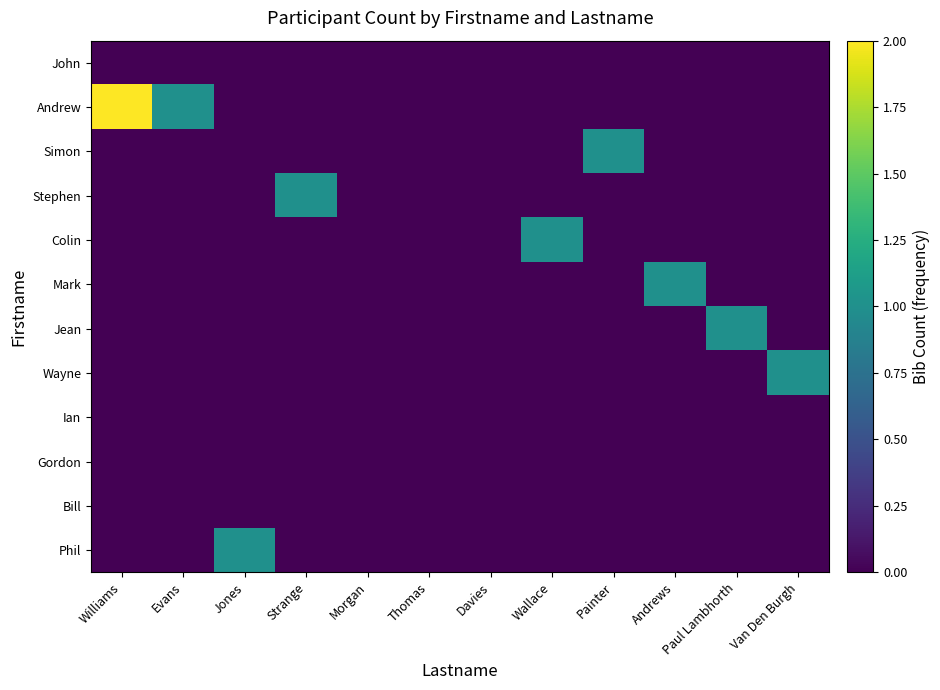

Reading left to right, transcribe all the data shown in this chart.

John: Williams=0	Evans=0	Jones=0	Strange=0	Morgan=0	Thomas=0	Davies=0	Wallace=0	Painter=0	Andrews=0	Paul Lambhorth=0	Van Den Burgh=0
Andrew: Williams=2	Evans=1	Jones=0	Strange=0	Morgan=0	Thomas=0	Davies=0	Wallace=0	Painter=0	Andrews=0	Paul Lambhorth=0	Van Den Burgh=0
Simon: Williams=0	Evans=0	Jones=0	Strange=0	Morgan=0	Thomas=0	Davies=0	Wallace=0	Painter=1	Andrews=0	Paul Lambhorth=0	Van Den Burgh=0
Stephen: Williams=0	Evans=0	Jones=0	Strange=1	Morgan=0	Thomas=0	Davies=0	Wallace=0	Painter=0	Andrews=0	Paul Lambhorth=0	Van Den Burgh=0
Colin: Williams=0	Evans=0	Jones=0	Strange=0	Morgan=0	Thomas=0	Davies=0	Wallace=1	Painter=0	Andrews=0	Paul Lambhorth=0	Van Den Burgh=0
Mark: Williams=0	Evans=0	Jones=0	Strange=0	Morgan=0	Thomas=0	Davies=0	Wallace=0	Painter=0	Andrews=1	Paul Lambhorth=0	Van Den Burgh=0
Jean: Williams=0	Evans=0	Jones=0	Strange=0	Morgan=0	Thomas=0	Davies=0	Wallace=0	Painter=0	Andrews=0	Paul Lambhorth=1	Van Den Burgh=0
Wayne: Williams=0	Evans=0	Jones=0	Strange=0	Morgan=0	Thomas=0	Davies=0	Wallace=0	Painter=0	Andrews=0	Paul Lambhorth=0	Van Den Burgh=1
Ian: Williams=0	Evans=0	Jones=0	Strange=0	Morgan=0	Thomas=0	Davies=0	Wallace=0	Painter=0	Andrews=0	Paul Lambhorth=0	Van Den Burgh=0
Gordon: Williams=0	Evans=0	Jones=0	Strange=0	Morgan=0	Thomas=0	Davies=0	Wallace=0	Painter=0	Andrews=0	Paul Lambhorth=0	Van Den Burgh=0
Bill: Williams=0	Evans=0	Jones=0	Strange=0	Morgan=0	Thomas=0	Davies=0	Wallace=0	Painter=0	Andrews=0	Paul Lambhorth=0	Van Den Burgh=0
Phil: Williams=0	Evans=0	Jones=1	Strange=0	Morgan=0	Thomas=0	Davies=0	Wallace=0	Painter=0	Andrews=0	Paul Lambhorth=0	Van Den Burgh=0